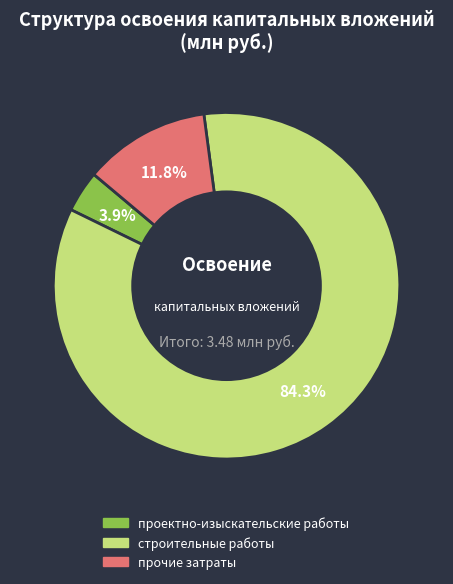

Is there a majority slice in this chart?

Yes